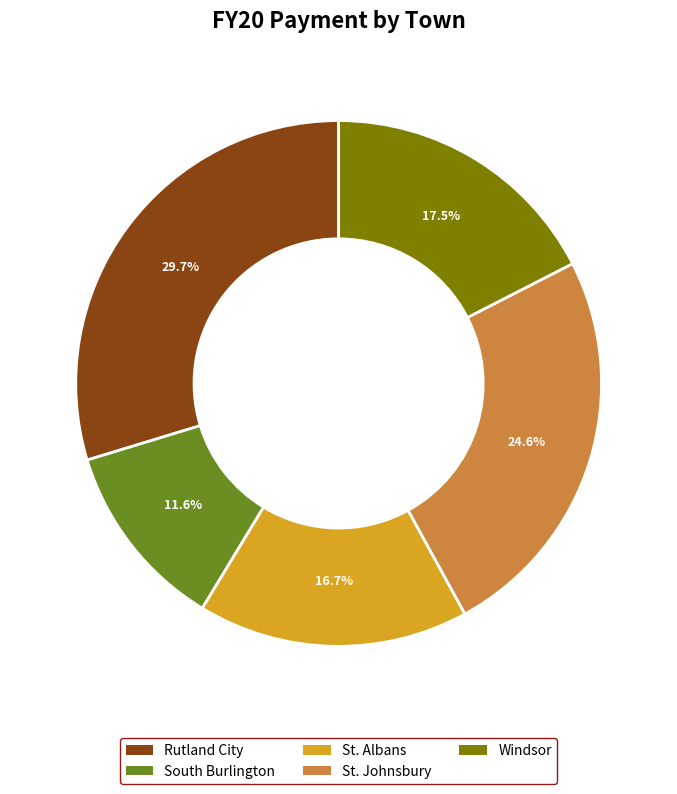

Is it true that St. Johnsbury is 25% of the pie?

True